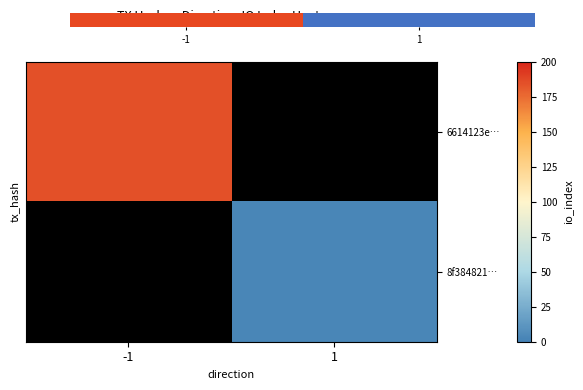

Which category has the highest value across all series?

-1